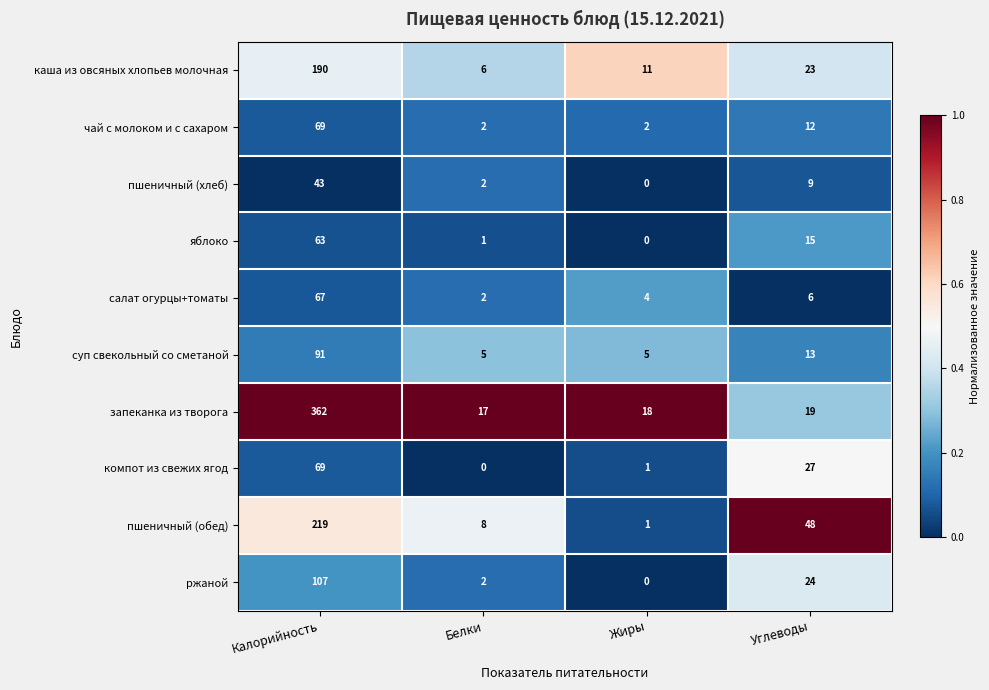

At which category does the chart reach its peak across all series?

Калорийность